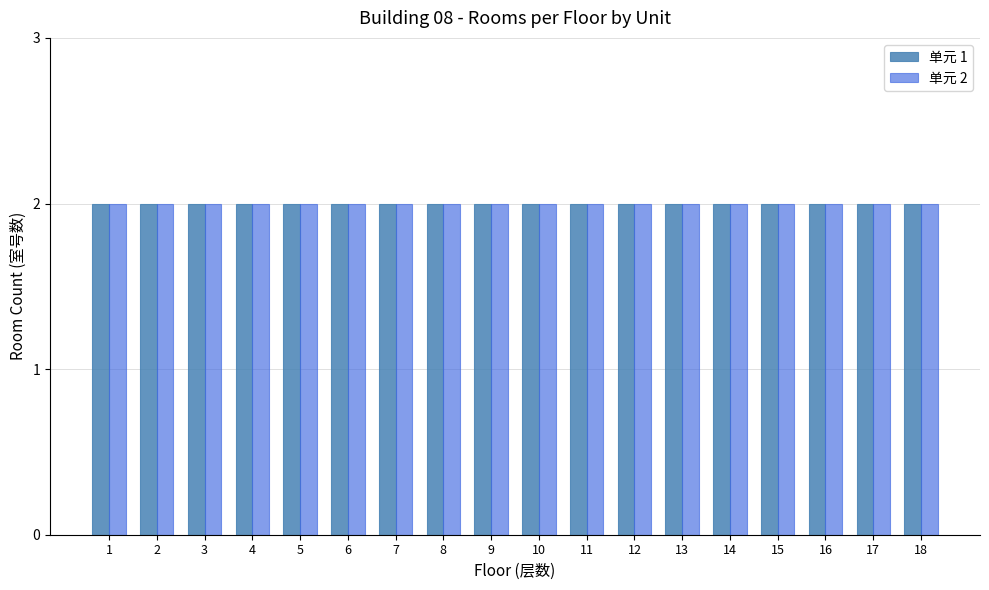

What is the average value?

2